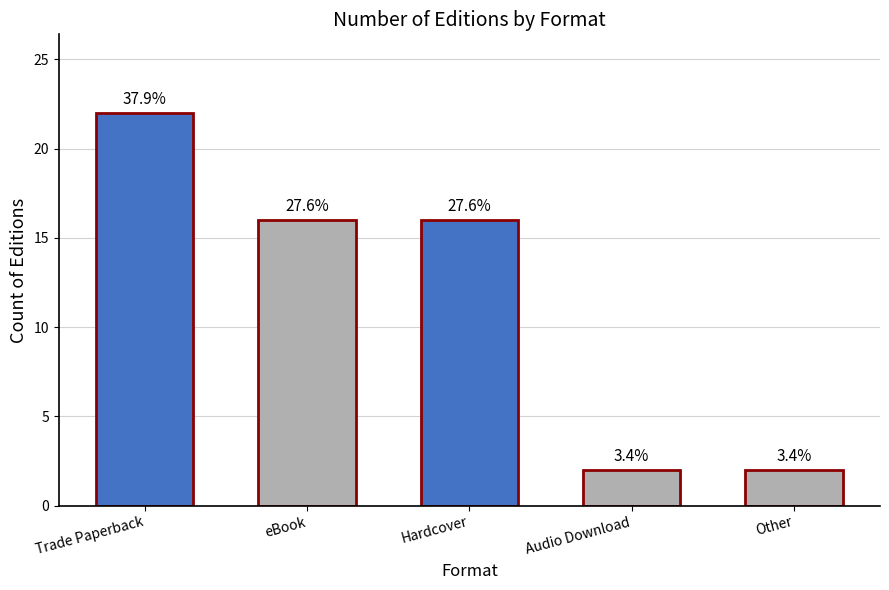

Reading left to right, extract all data points from this chart.

Trade Paperback=22	eBook=16	Hardcover=16	Audio Download=2	Other=2